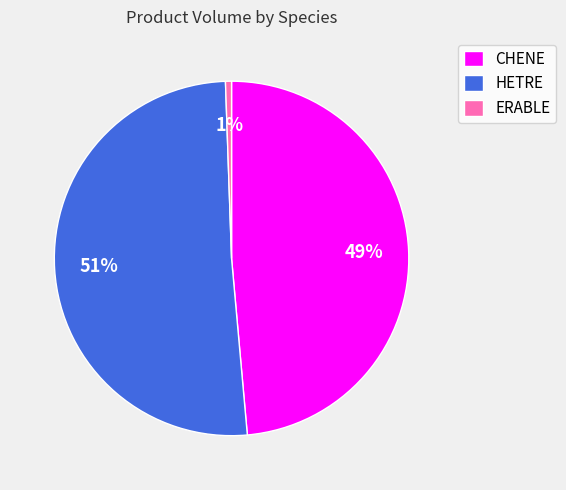

Does HETRE account for over 50% of the chart?

Yes